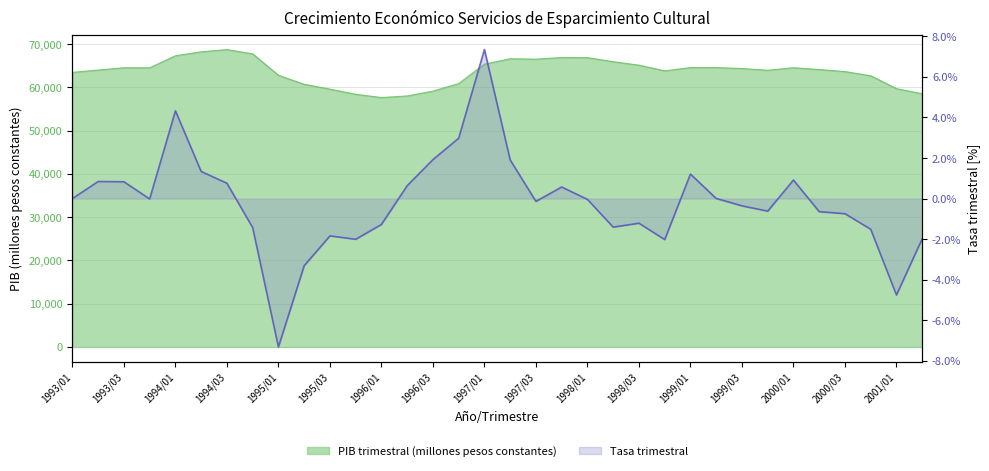

Reading right to left, extract all data points from this chart.

PIB trimestral (millones pesos constantes): 58506.7	59688.8	62669.4	63632.6	64110.6	64527.4	63942.3	64341.3	64573.1	64569.8	63799.2	65116.8	65917.7	66859.2	66886.4	66506.9	66600.2	65354.1	60880.1	59119.3	58005.5	57638.7	58384.2	59580.5	60697.8	62776.1	67733.8	68716.9	68200.6	67301.2	64509.4	64521.4	63990.6	63456.1
Tasa trimestral: -2.0	-4.8	-1.5	-0.7	-0.6	0.9	-0.6	-0.4	0.0	1.2	-2.0	-1.2	-1.4	-0.0	0.6	-0.1	1.9	7.3	3.0	1.9	0.6	-1.3	-2.0	-1.8	-3.3	-7.3	-1.4	0.8	1.3	4.3	-0.0	0.8	0.8	0.0